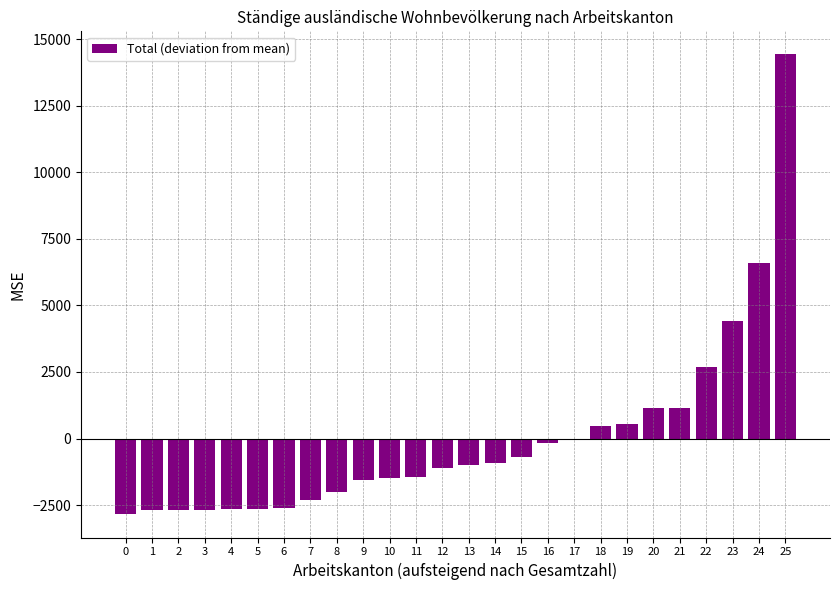

Where is the data nearest to the value 5786?

24